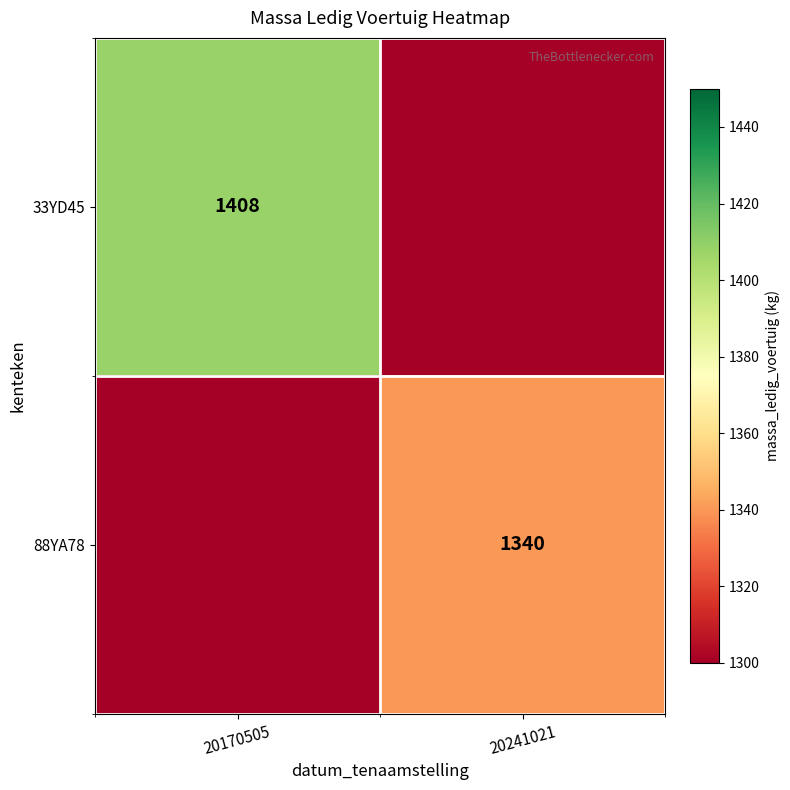

How many categories are shown in the chart?

2